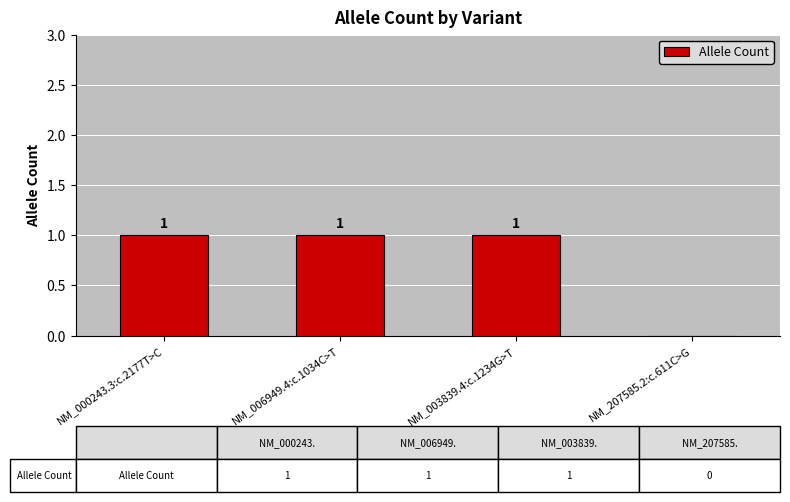

Approximately how many times larger is the value at NM_003839.4:c.1234G>T compared to NM_006949.4:c.1034C>T?

1.0